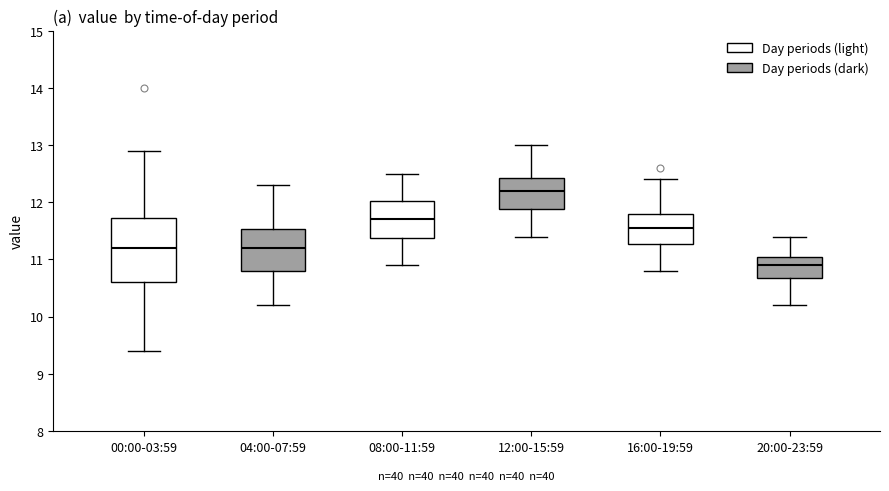

Where is the upper edge of the box for 12:00-15:59 on the y-axis? The values are not printed on the chart, so give them approximately, as read against the axis.

12.4